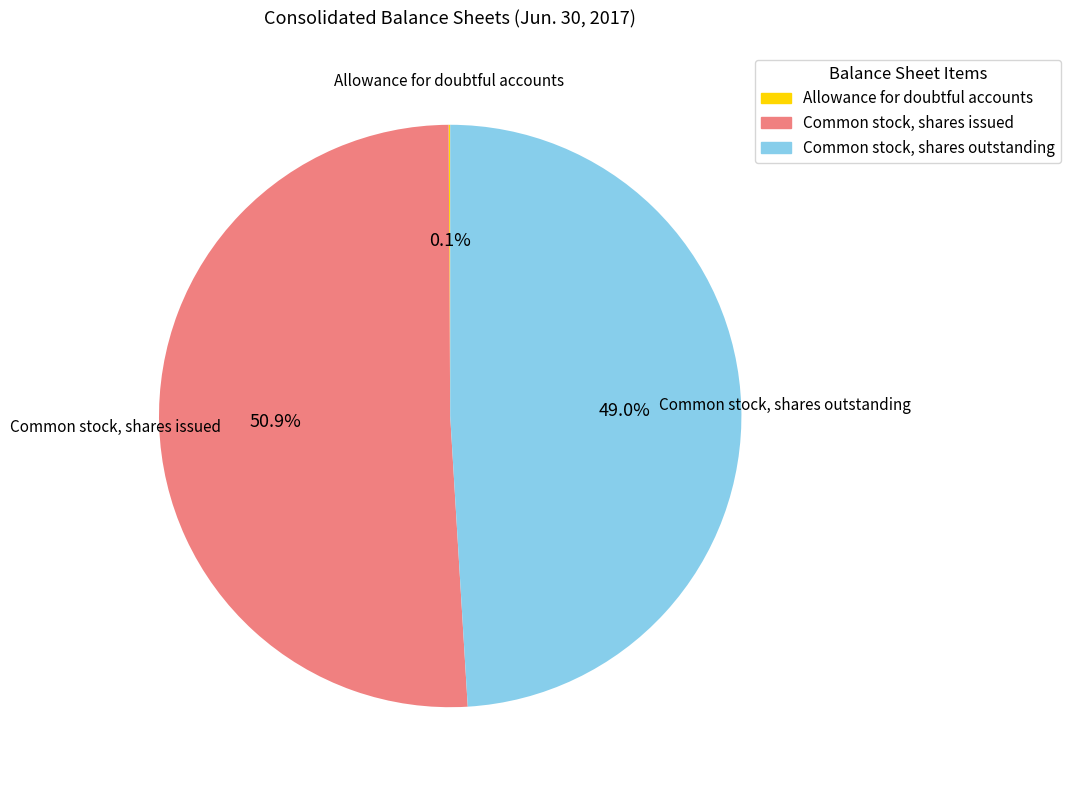

What percentage is the Common stock, shares outstanding slice, to the nearest percent?

49%